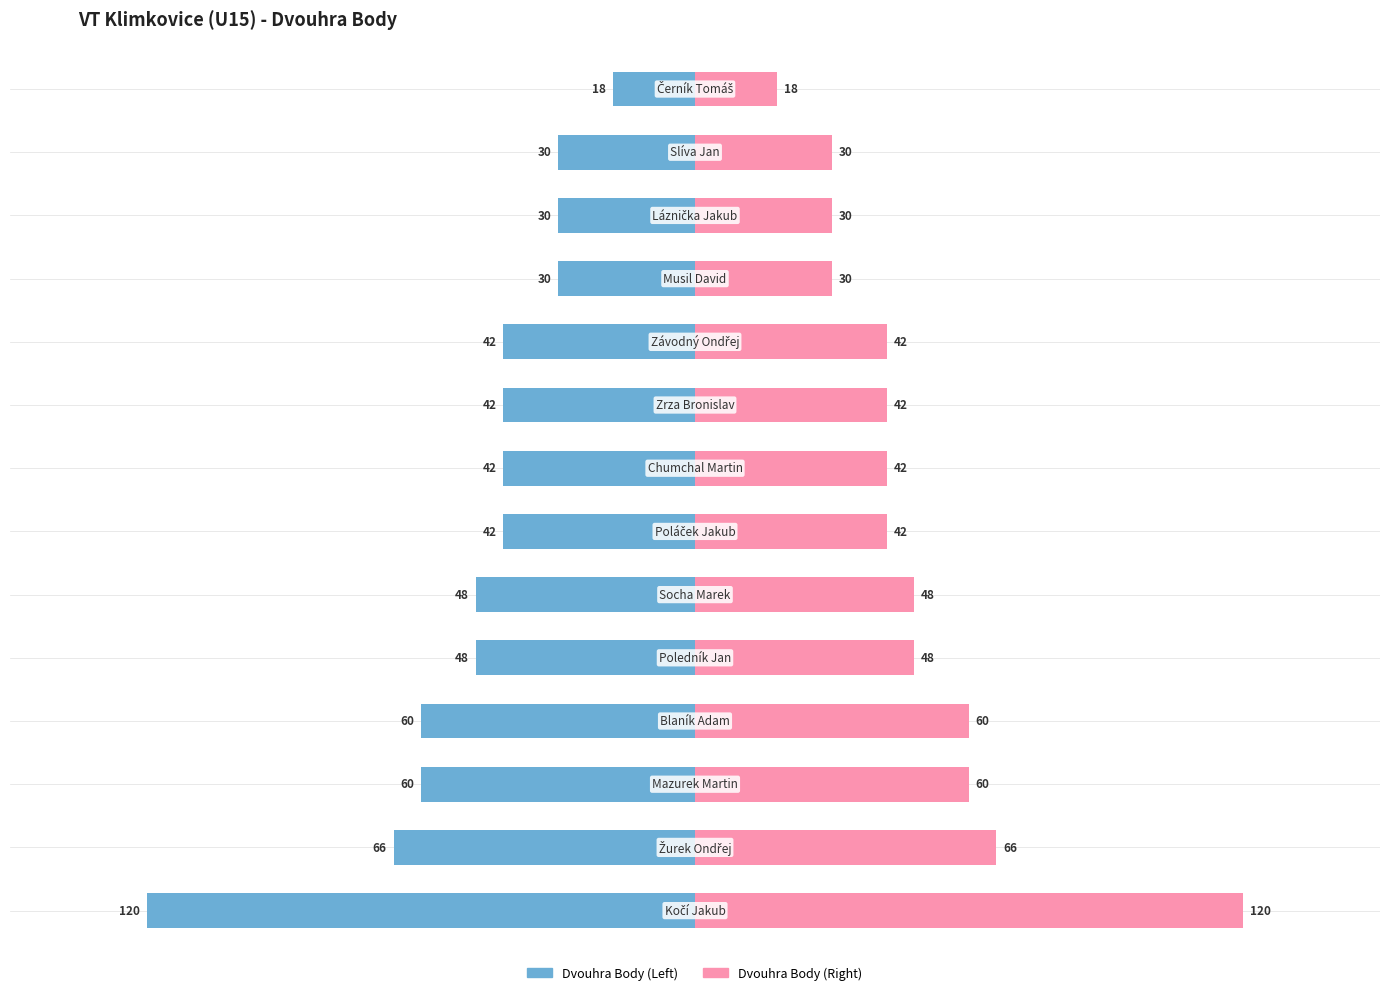

What is the value of the Dvouhra Body (Right) bar at the 7th from the left?

42